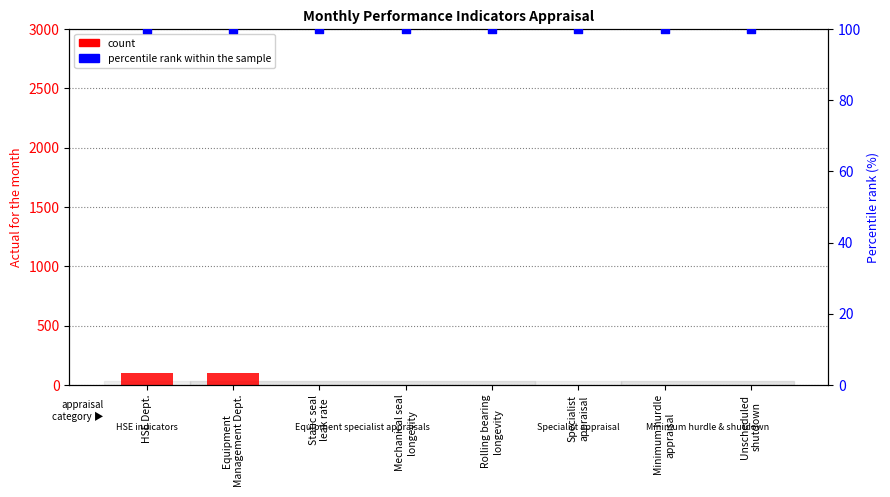

Which series reaches the minimum Y coordinate?

count